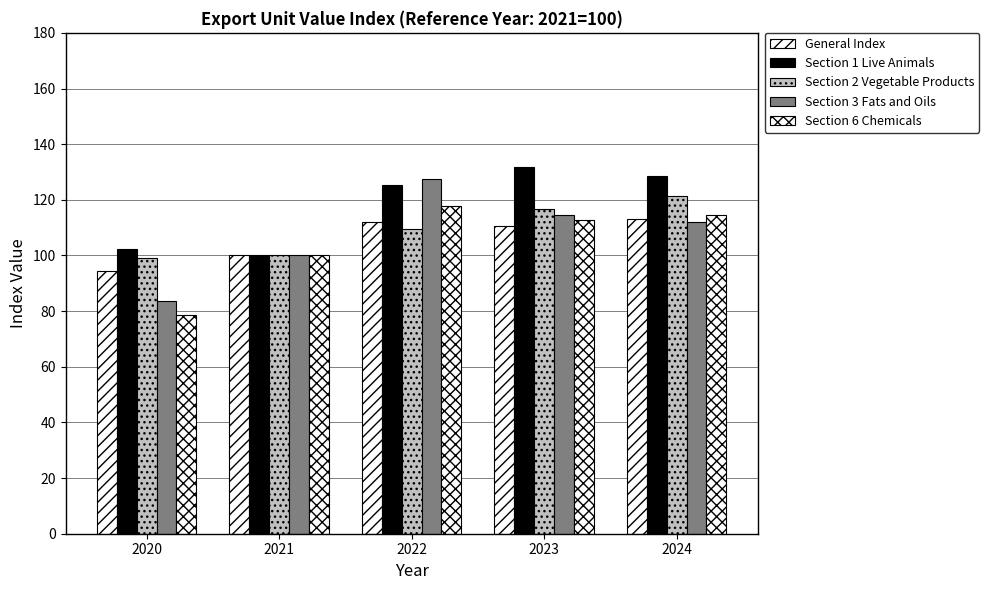

Which series has the largest range (max minus min)?

Section 3 Fats and Oils